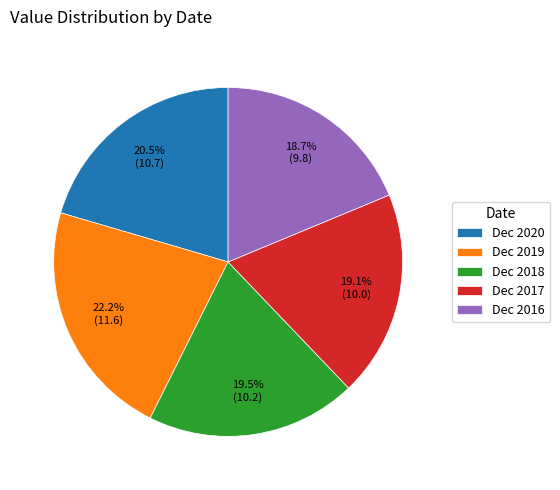

What percentage is the Dec 2016 slice, to the nearest percent?

19%